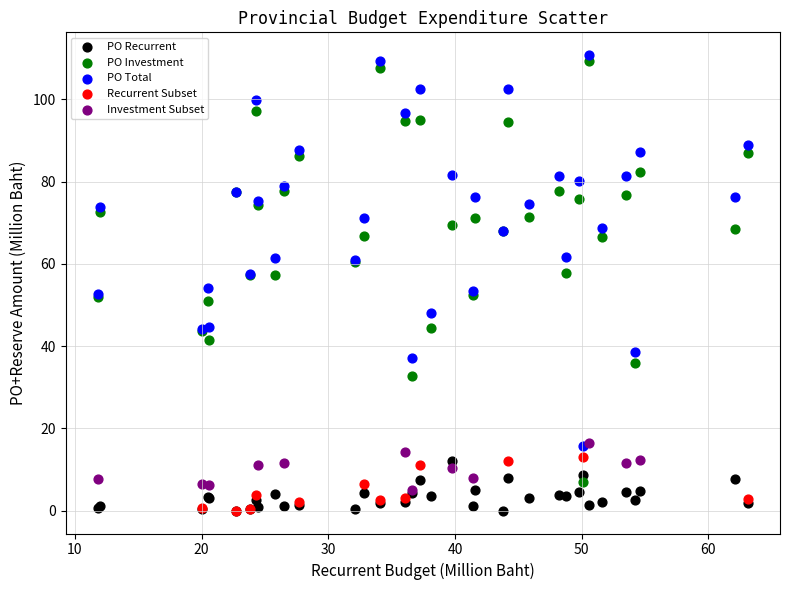

Which series has the largest Y range (max minus min)?

PO Investment